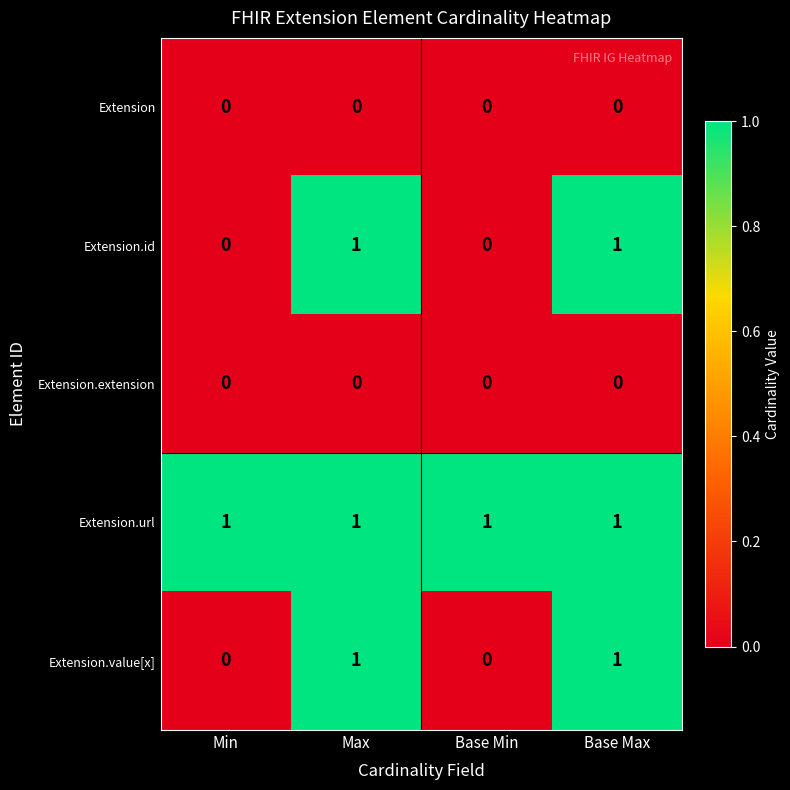

Reading left to right, transcribe all the data shown in this chart.

Extension: Min=0	Max=0	Base Min=0	Base Max=0
Extension.id: Min=0	Max=1	Base Min=0	Base Max=1
Extension.extension: Min=0	Max=0	Base Min=0	Base Max=0
Extension.url: Min=1	Max=1	Base Min=1	Base Max=1
Extension.value[x]: Min=0	Max=1	Base Min=0	Base Max=1